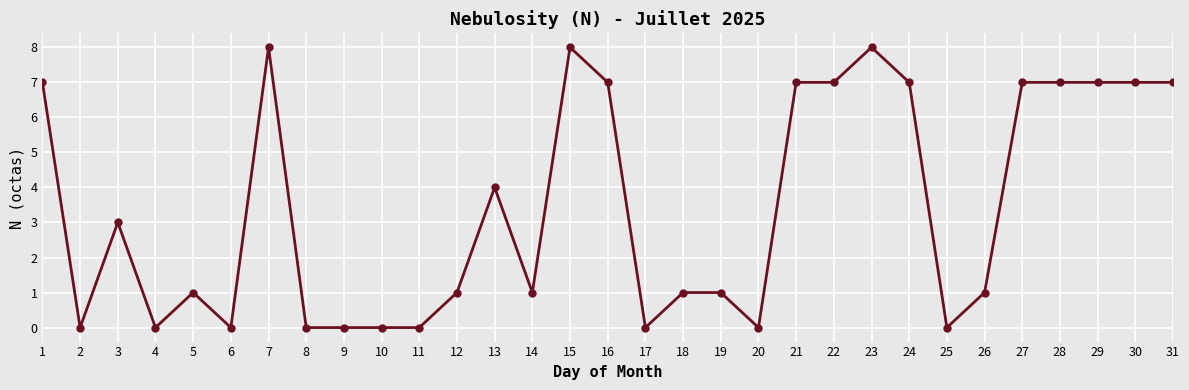

True or false: the data has more than 0 interior local peaks.

True